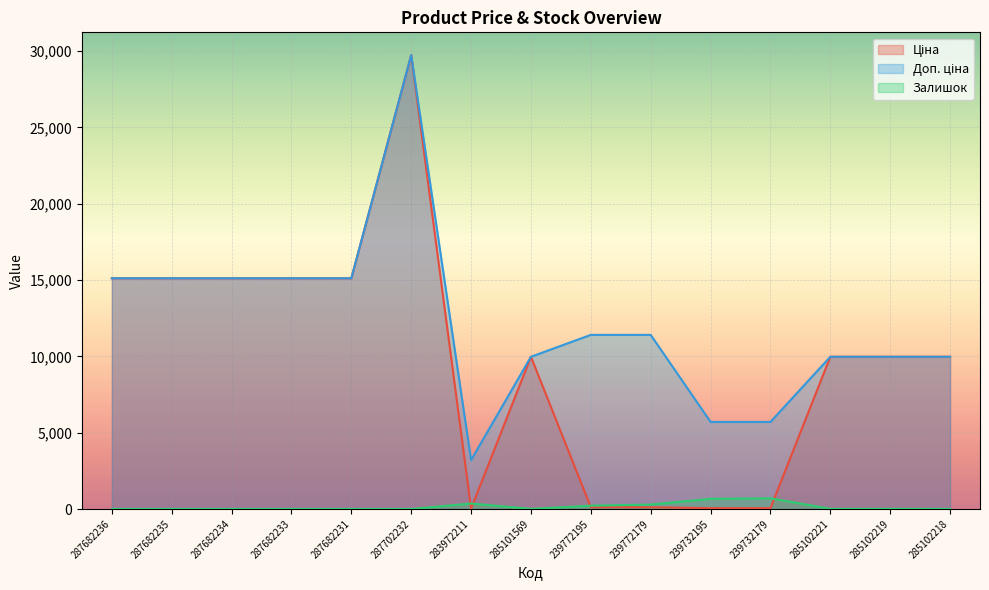

What are all the series names shown in the legend?

Ціна, Доп. ціна, Залишок